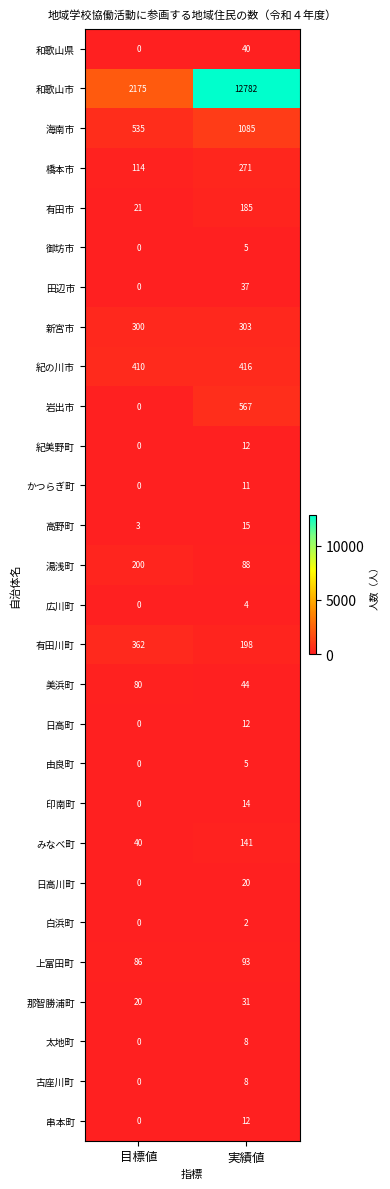

Which series has the largest total across all categories?

和歌山市